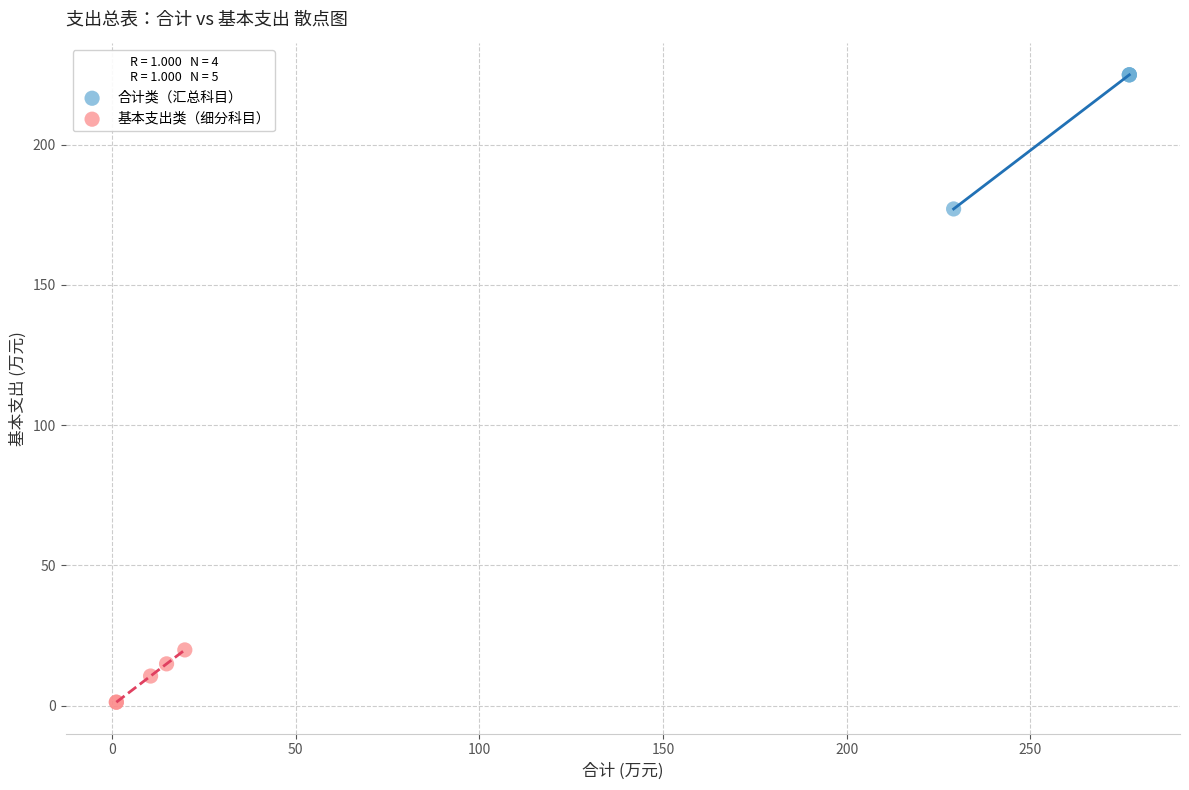

Which series has the widest spread of Y values?

合计类（汇总科目）